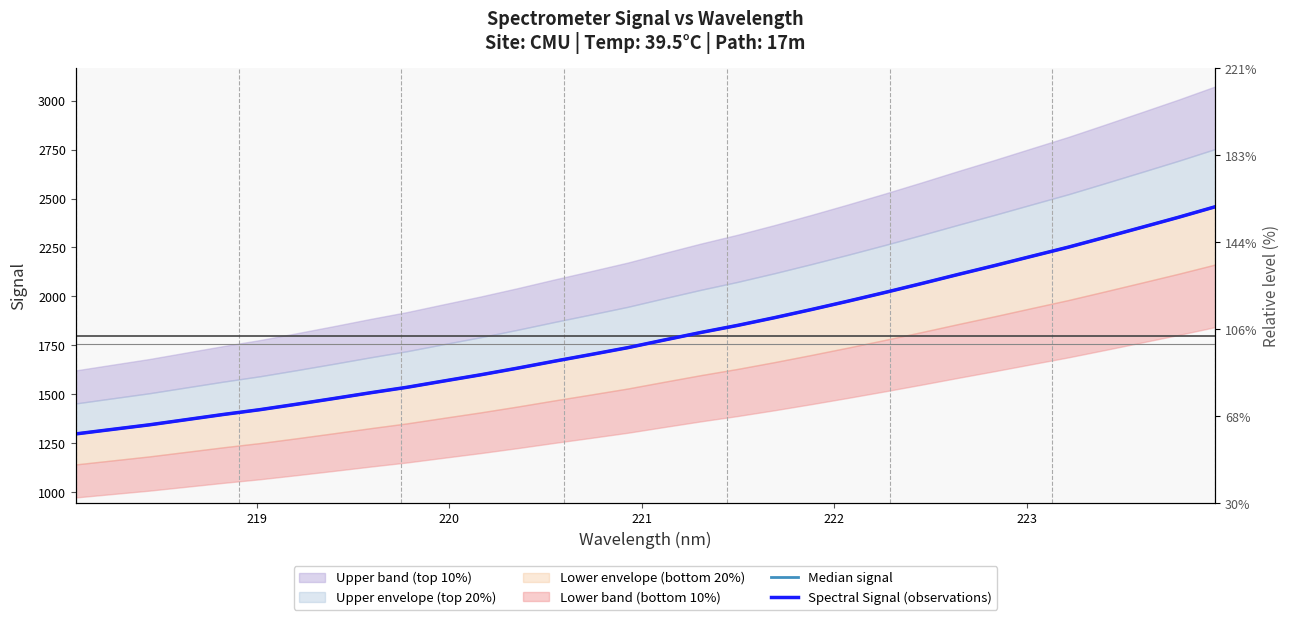

How many lines are shown in the chart?

2